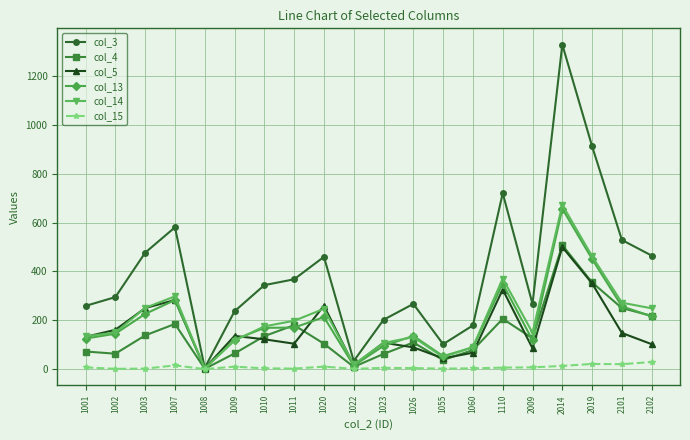

What is the total value across all series at 1022?

91